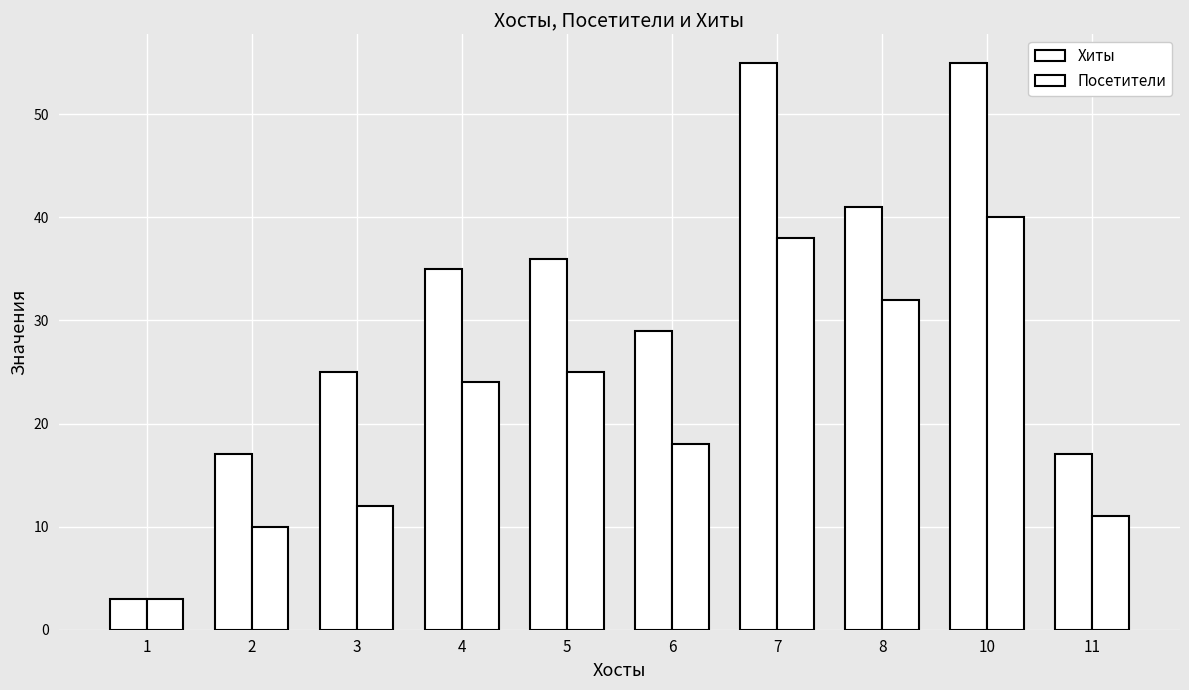

What is the value of the Хиты bar at the 8th from the left?

41